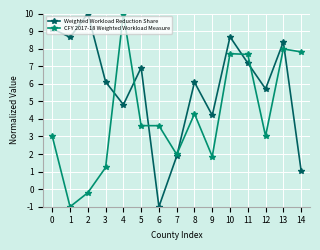

What is the difference between the maximum and second lowest values in the CFY 2017-18 Weighted Workload Measure series?

10.2